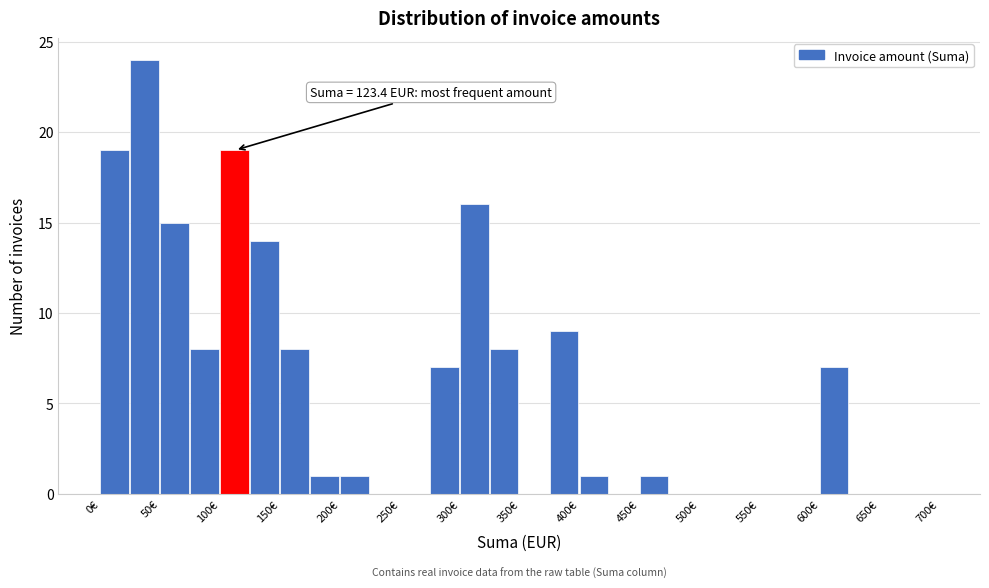

Over which range of the x-axis is the bar tallest?

25 to 50